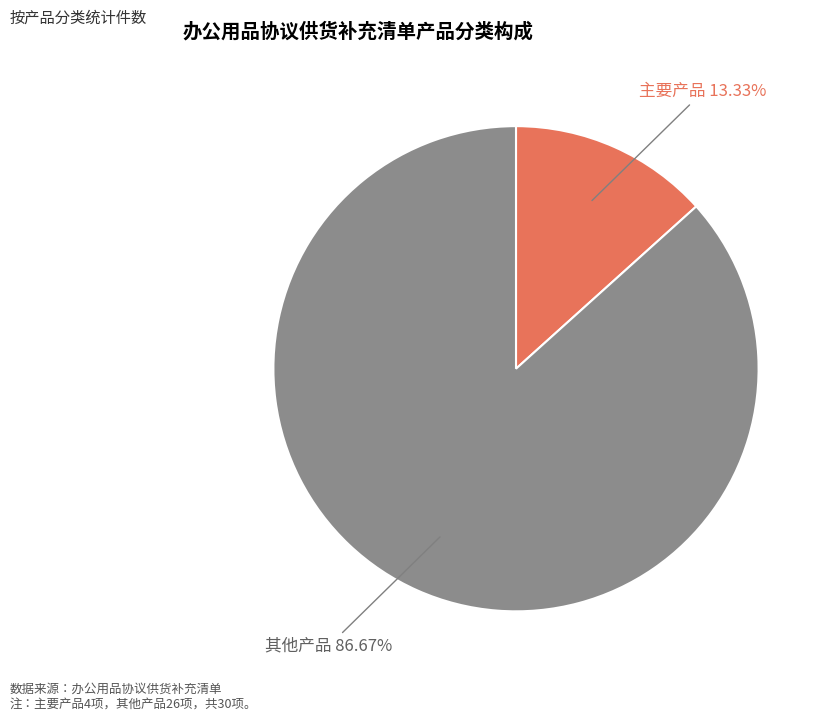

What percentage is NOT represented by 其他产品?

13.3%